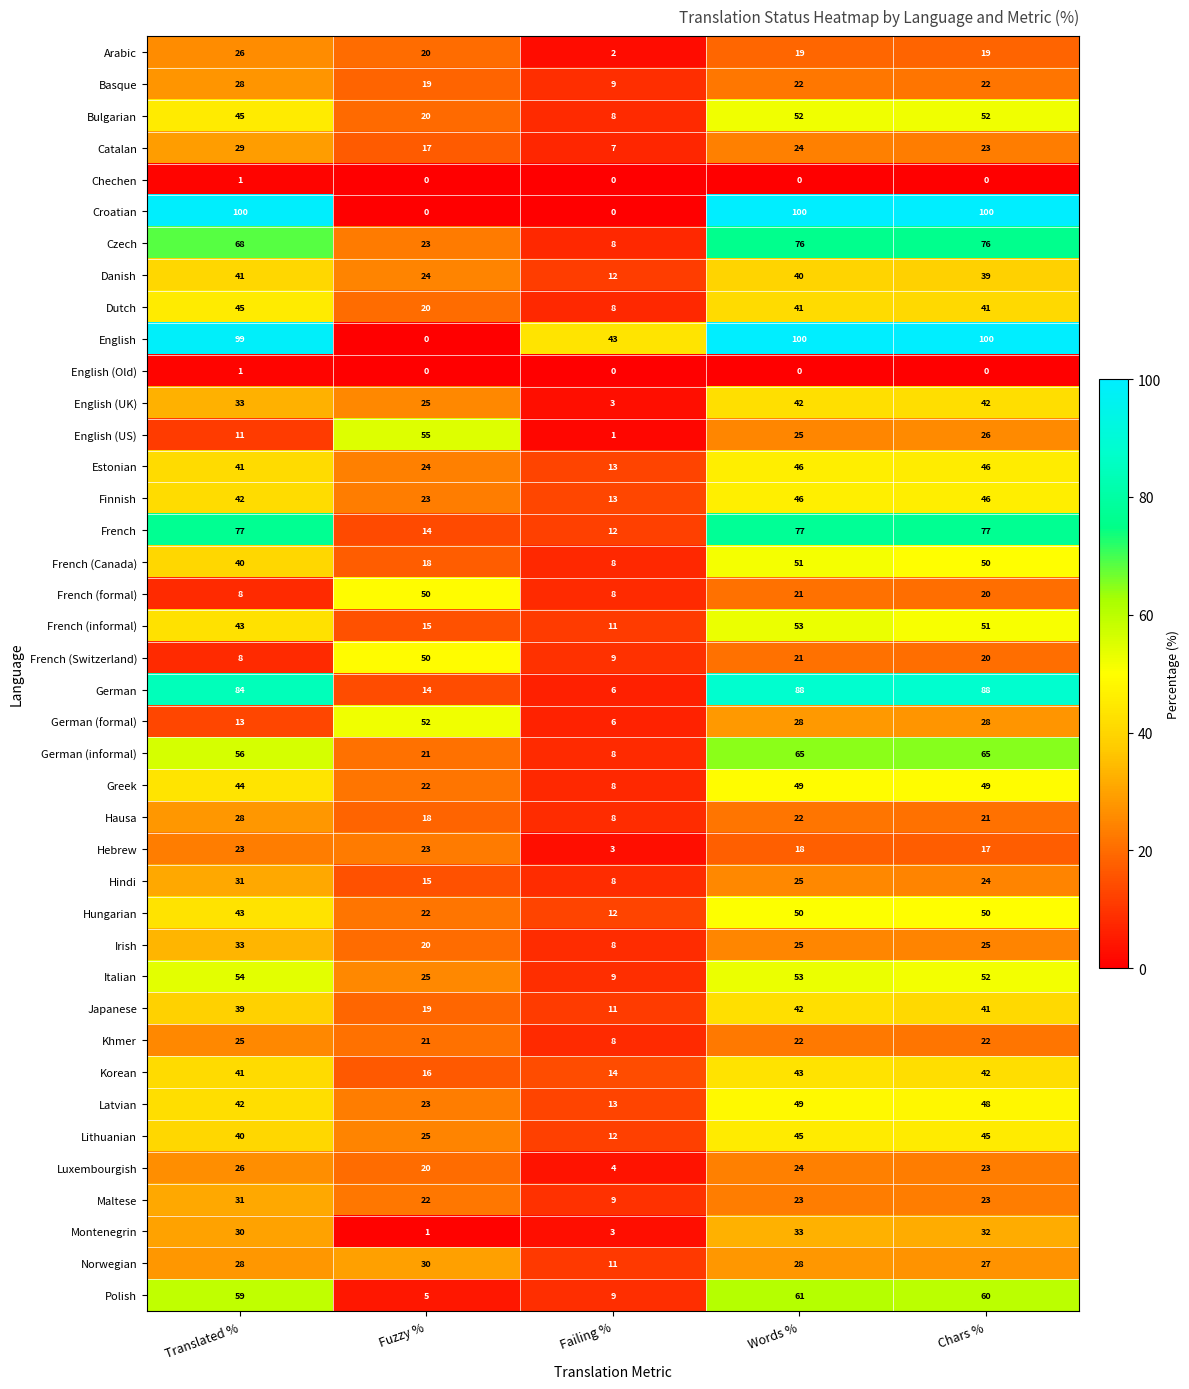

List the labels in order of Hausa value, smallest first.

Failing %, Fuzzy %, Chars %, Words %, Translated %